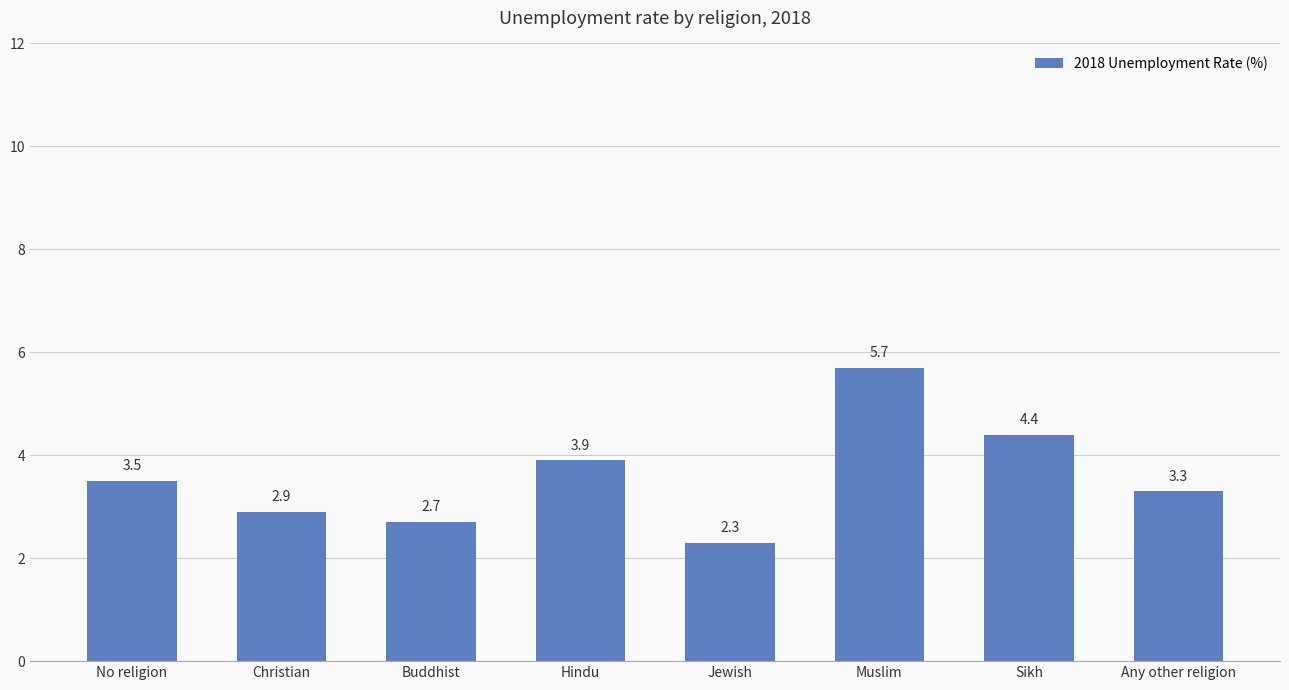

What position from the right is Any other religion?

1